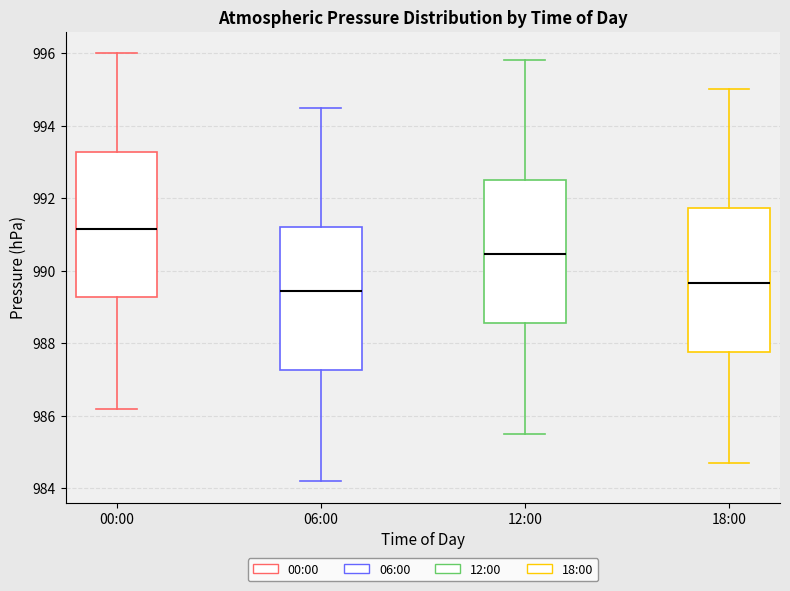

Where is the upper edge of the box for 12:00 on the y-axis? The values are not printed on the chart, so give them approximately, as read against the axis.

992.6